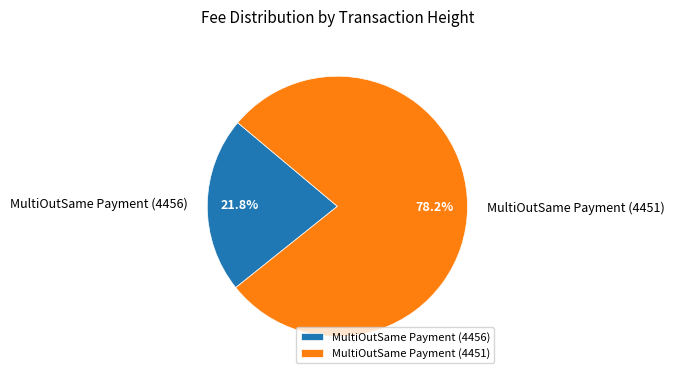

How many segments does this pie chart have?

2